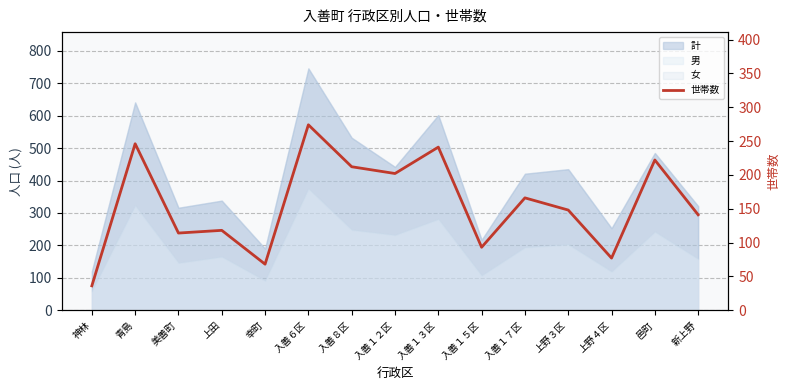

How many lines are shown in the chart?

1